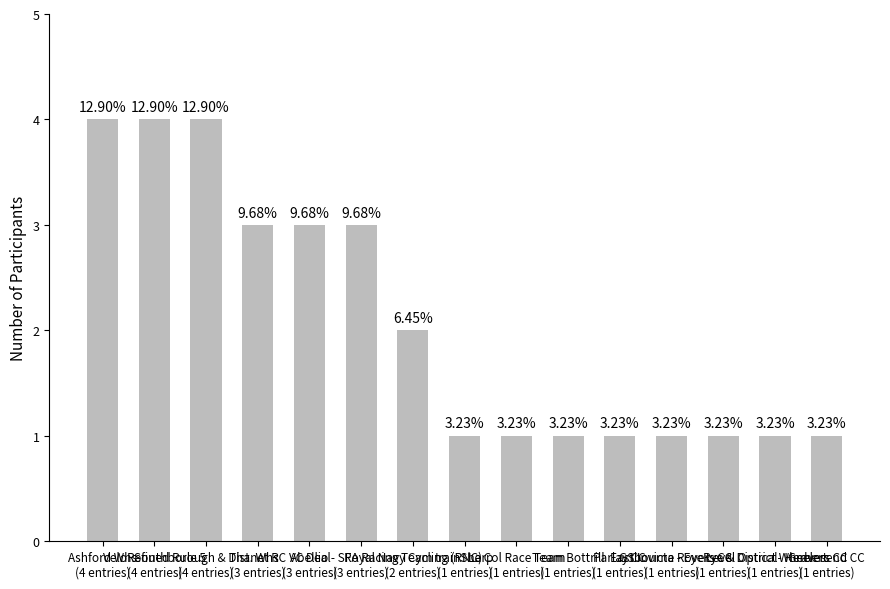

Is it true that the value at trainSharp
(1 entries) is 1?

True